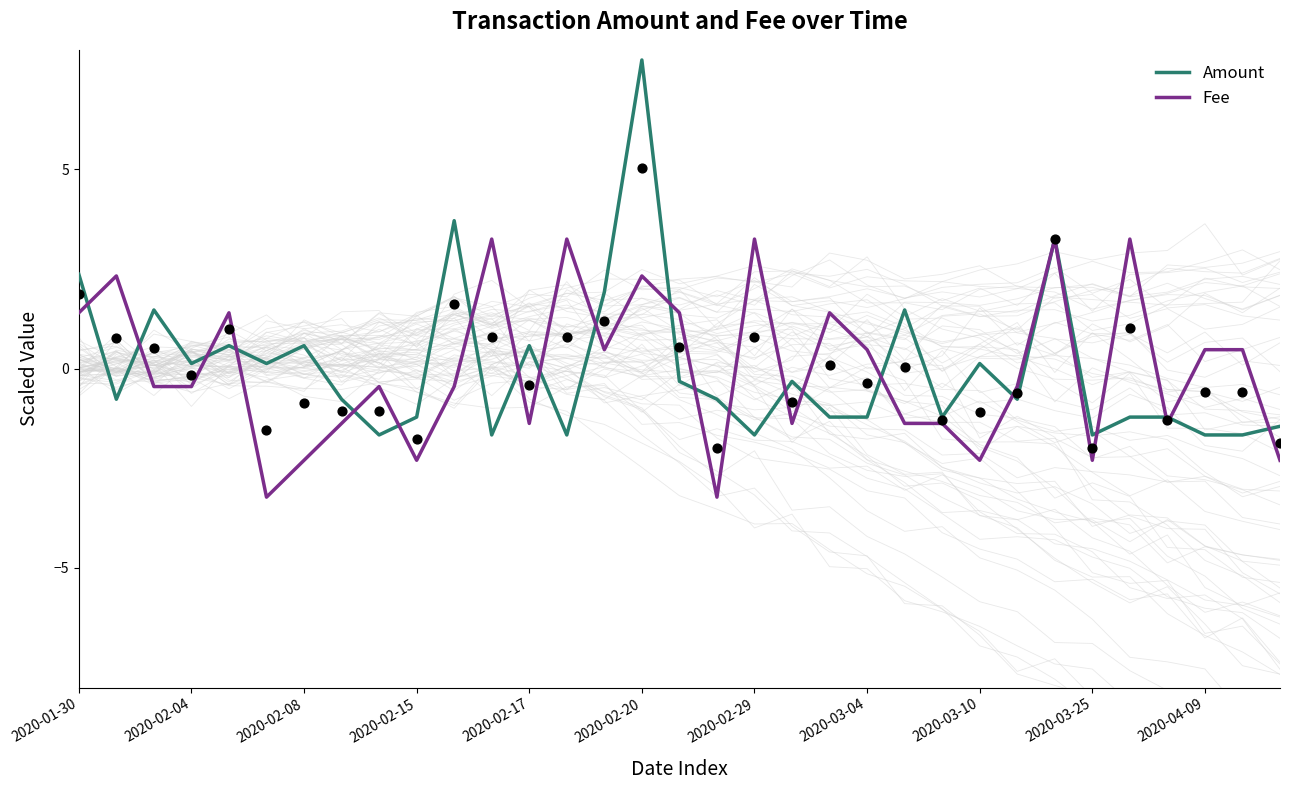

What is the maximum value for Fee?

3.3